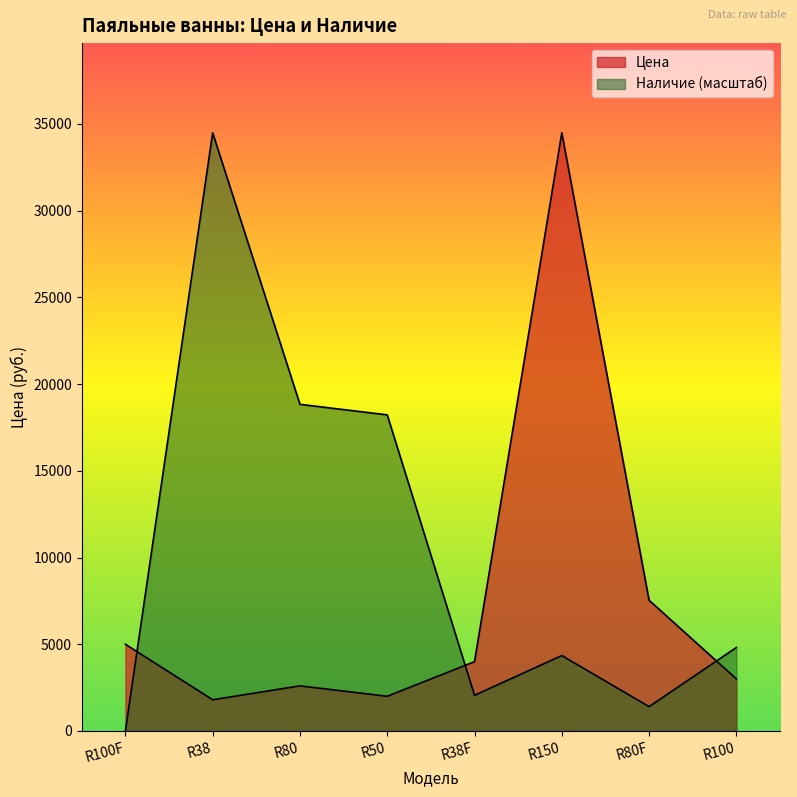

The Наличие series shows 6587.1 at R150. True or false?

False